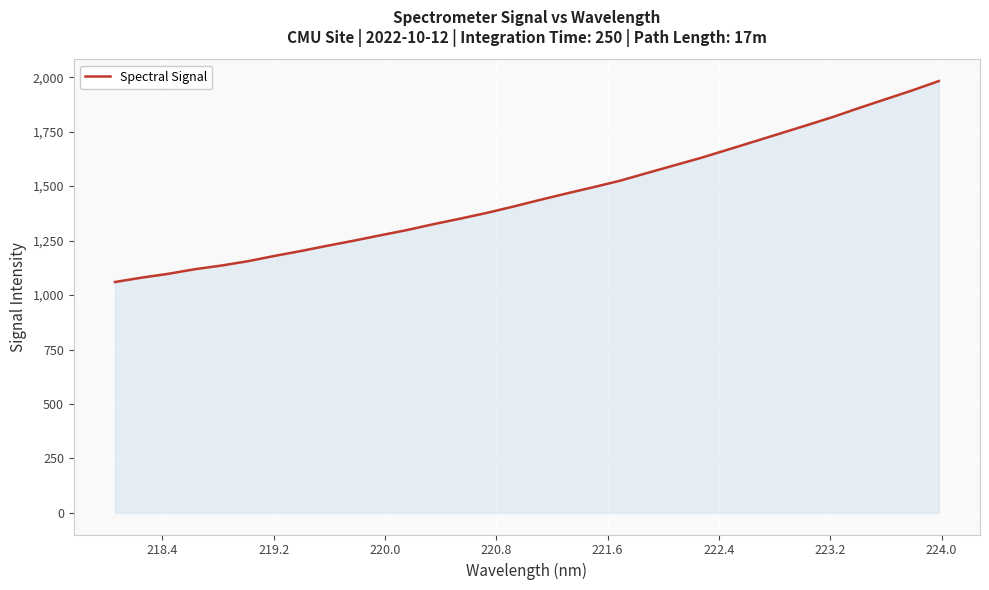

What is the maximum value shown in the chart?

1982.2